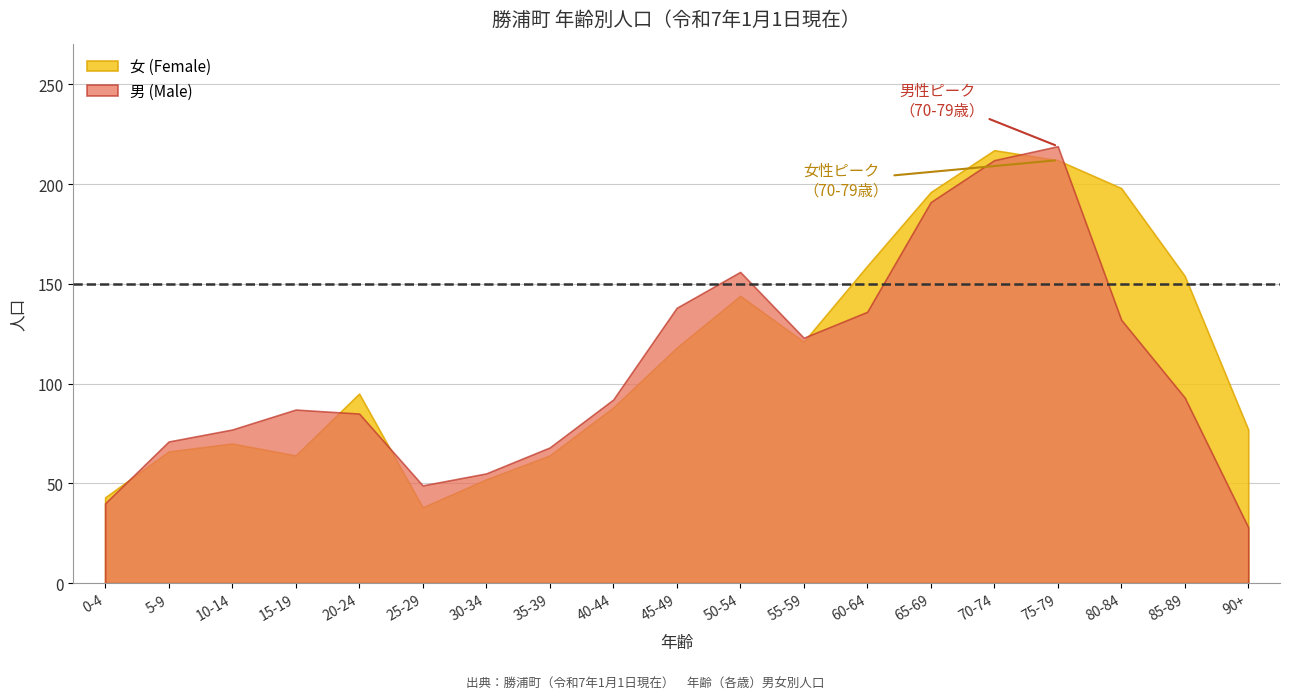

List the series in order of their peak value, lowest first.

女 (Female), 男 (Male)